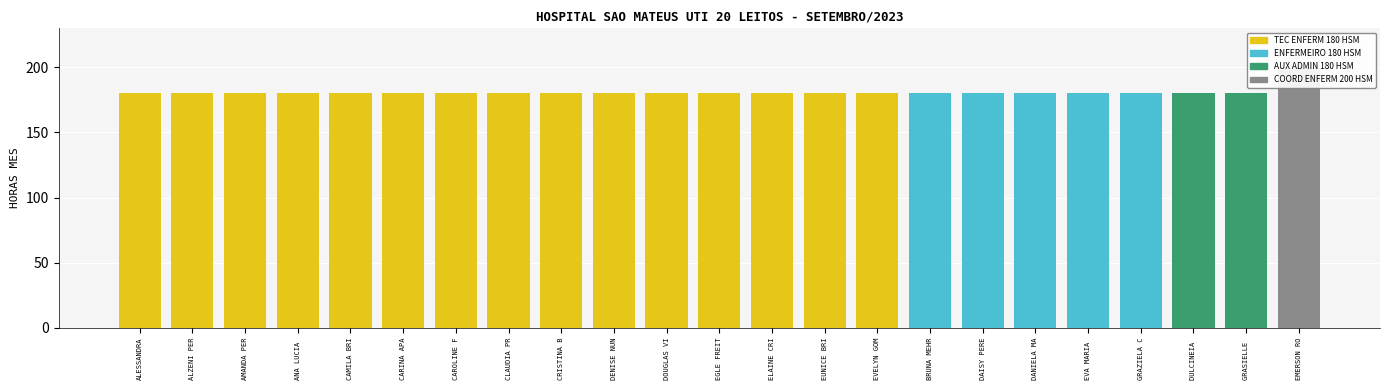

The AUX ADMIN 180 HSM series shows 180 at DULCINEIA . True or false?

True